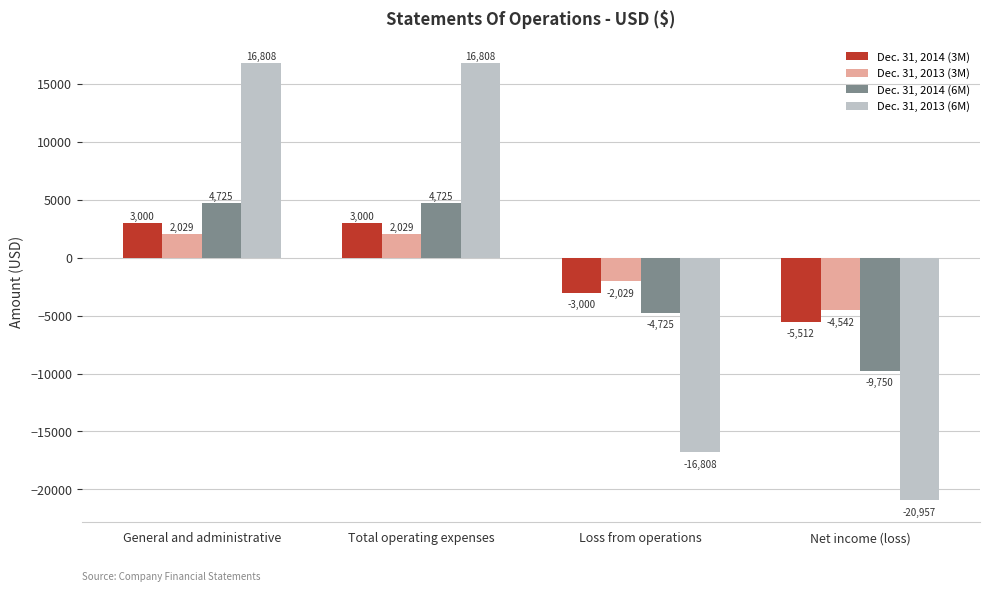

Reading left to right, extract all data points from this chart.

Dec. 31, 2014 (3M): 3000	3000	-3000	-5512
Dec. 31, 2013 (3M): 2029	2029	-2029	-4542
Dec. 31, 2014 (6M): 4725	4725	-4725	-9750
Dec. 31, 2013 (6M): 16808	16808	-16808	-20957